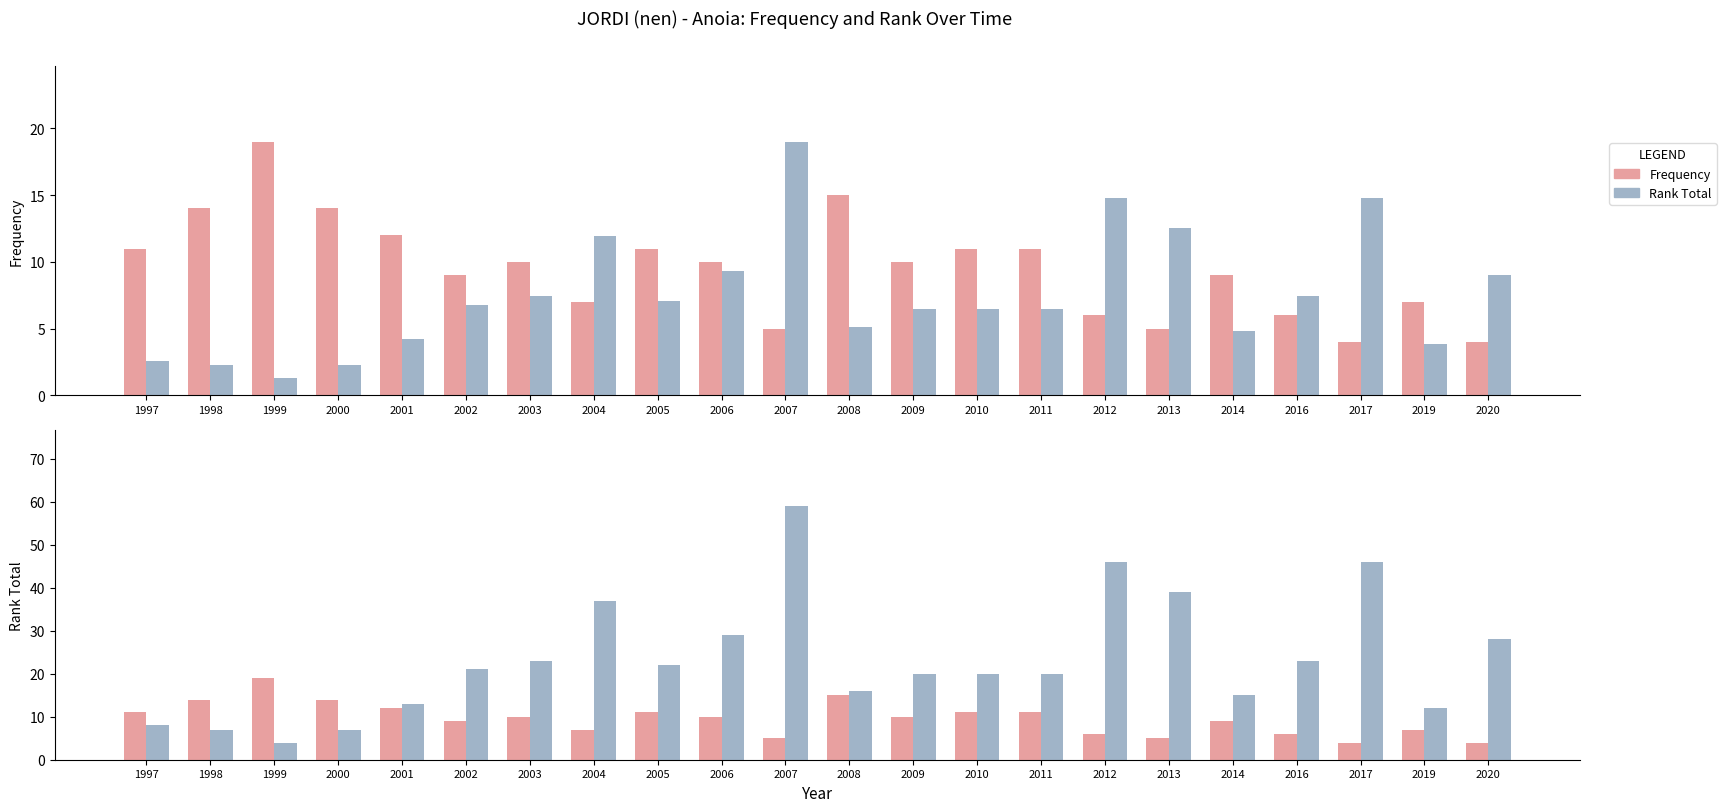

List the labels in order of Rank Total value, largest first.

2007, 2012, 2017, 2013, 2004, 2006, 2020, 2003, 2016, 2005, 2002, 2009, 2010, 2011, 2008, 2014, 2001, 2019, 1997, 1998, 2000, 1999